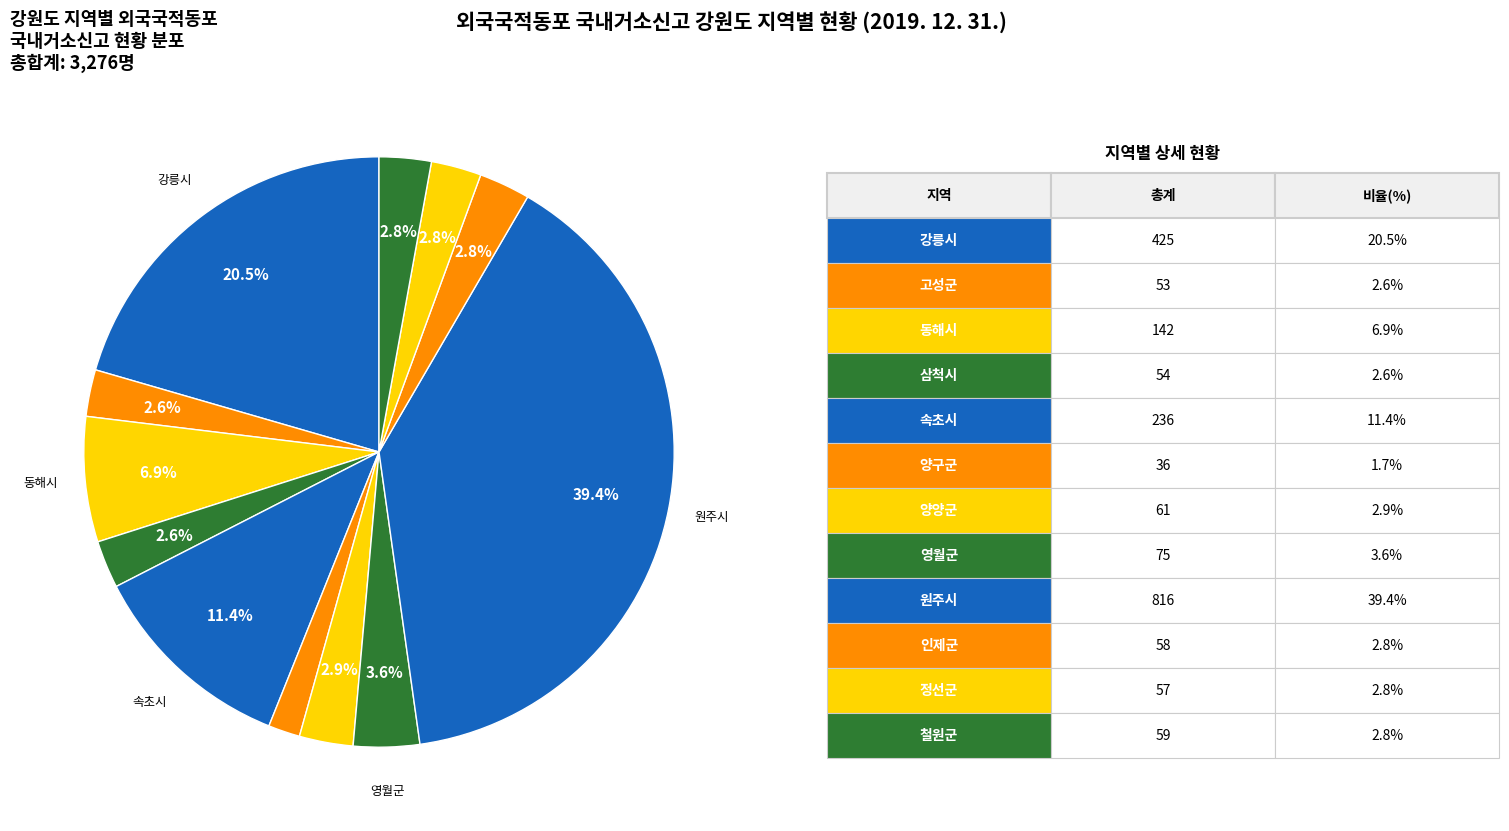

Count the number of slices in the pie.

12